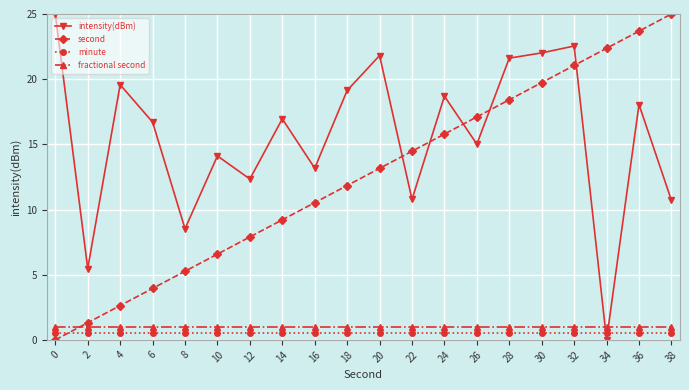

Between 20 and 34, which series saw the biggest shift?

intensity(dBm)